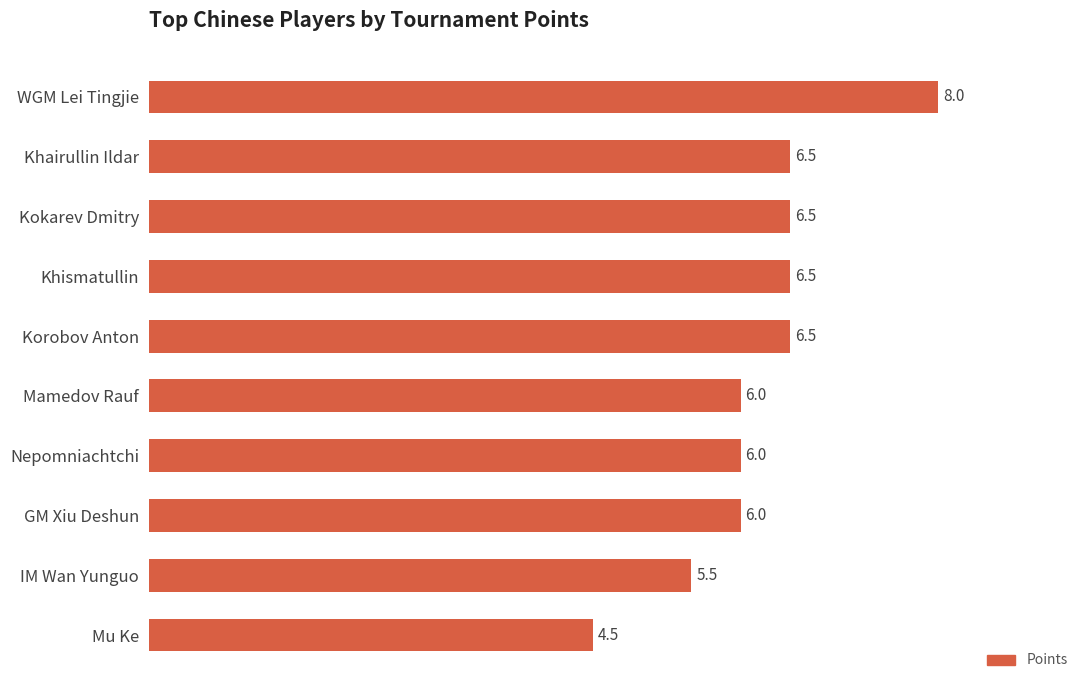

Reading bottom to top, extract all data points from this chart.

4.5	5.5	6.0	6.0	6.0	6.5	6.5	6.5	6.5	8.0